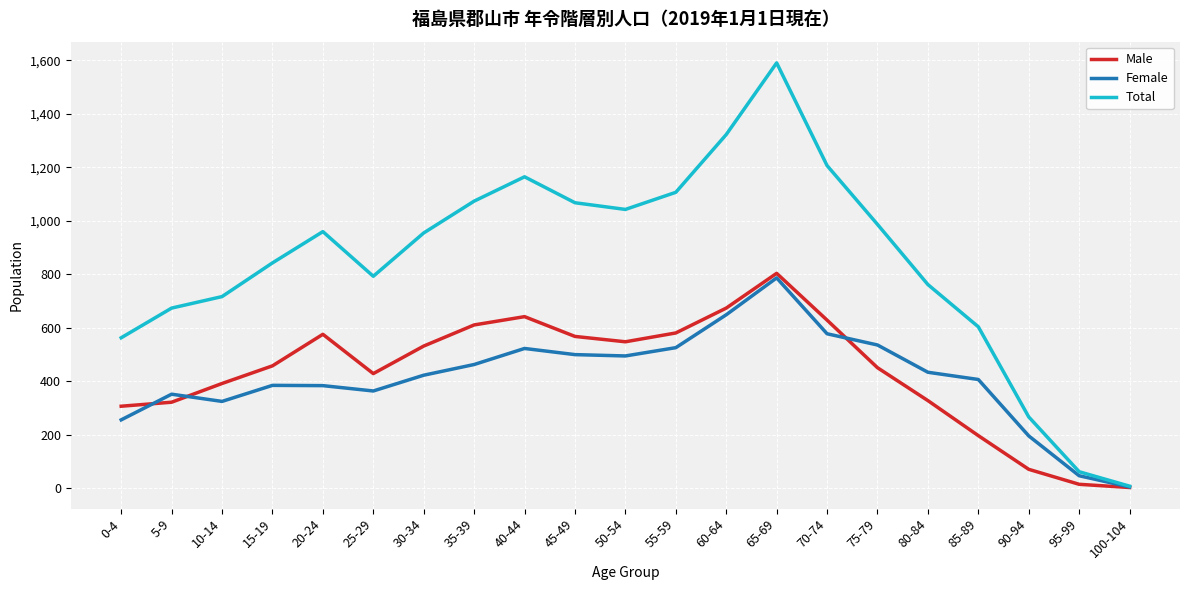

Which series has the largest total across all categories?

Total